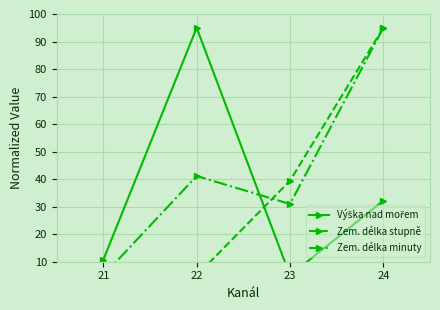

What is the average value of the Výška nad mořem series?

35.7